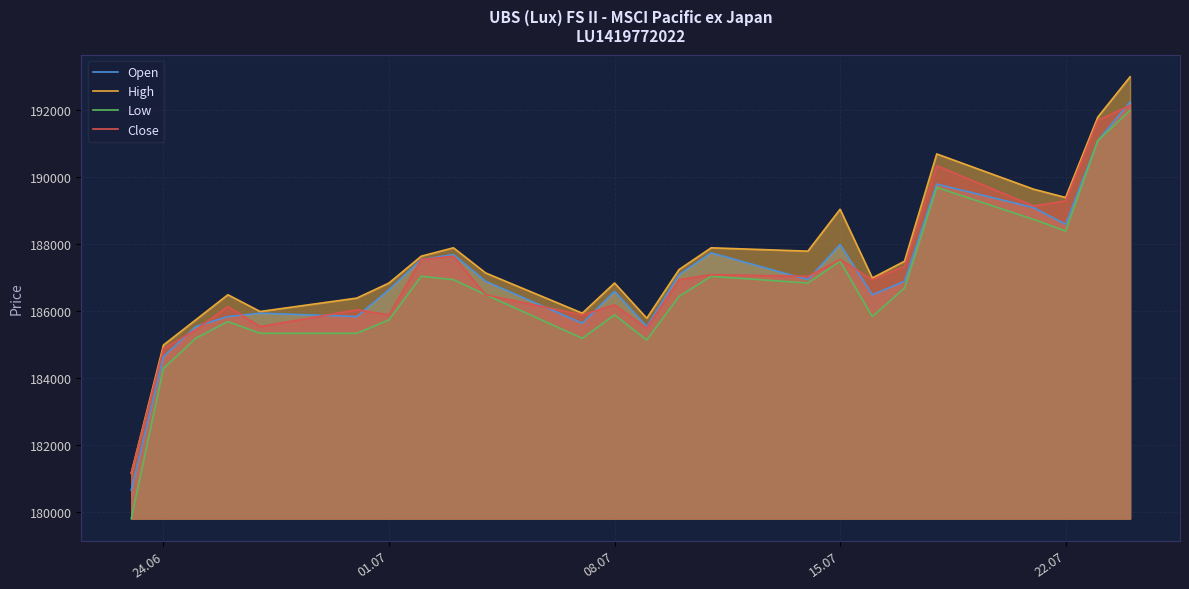

How many categories are shown in the chart?

24